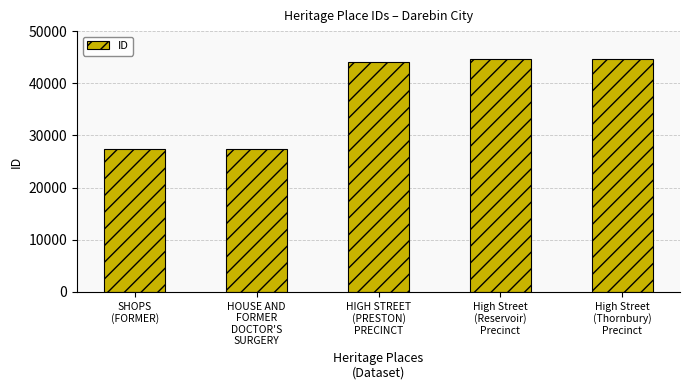

At which label is the value closest to 36013?

HIGH STREET
(PRESTON)
PRECINCT